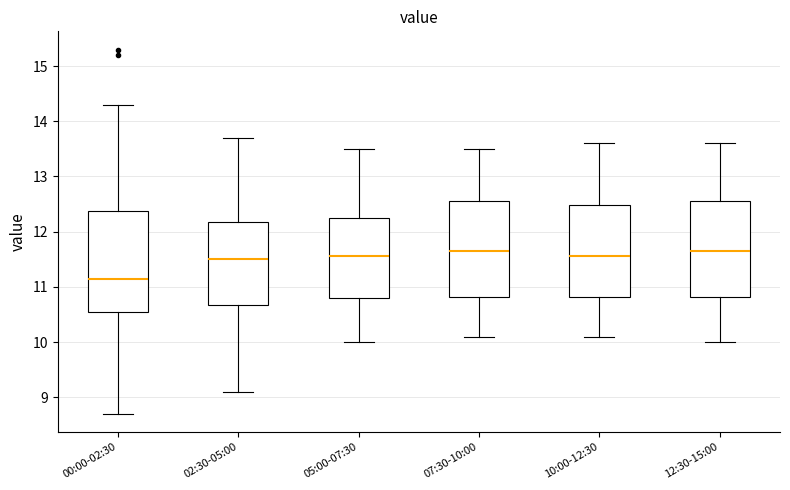

Reading left to right, transcribe this box plot: for each box, give where its median line is, the range the box spans, and where its two whiskers end, as read against the y-axis. The values are not printed on the chart, so give them approximately, as read against the axis.

00:00-02:30: median 11.2, box 10.6 to 12.4, whiskers 8.7 to 14.3
02:30-05:00: median 11.5, box 10.7 to 12.2, whiskers 9.1 to 13.7
05:00-07:30: median 11.6, box 10.8 to 12.3, whiskers 10.0 to 13.5
07:30-10:00: median 11.7, box 10.8 to 12.6, whiskers 10.1 to 13.5
10:00-12:30: median 11.6, box 10.8 to 12.5, whiskers 10.1 to 13.6
12:30-15:00: median 11.7, box 10.8 to 12.6, whiskers 10.0 to 13.6